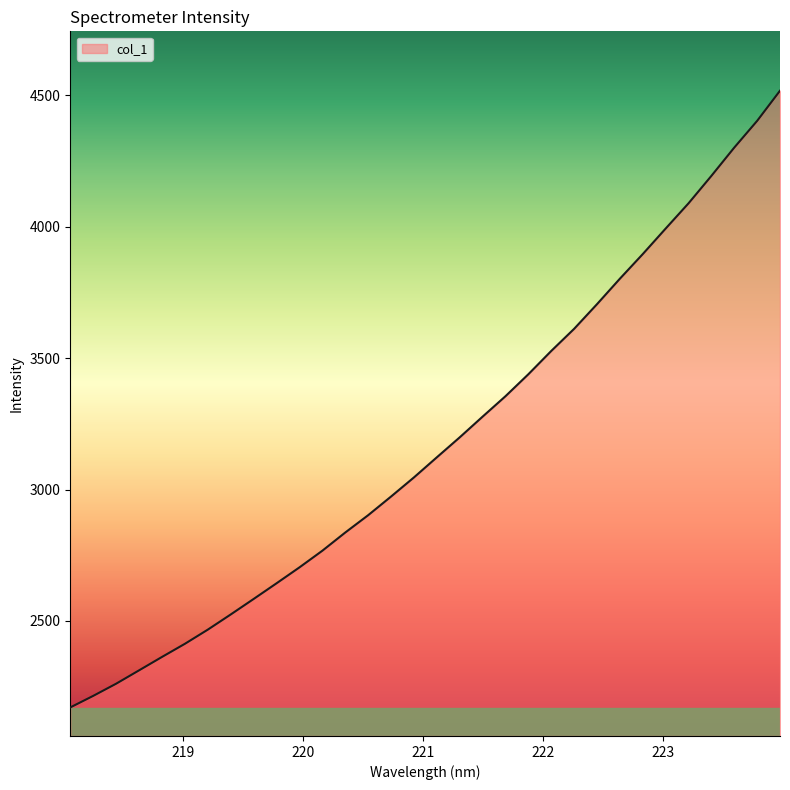

What is the smallest value displayed?

2171.0